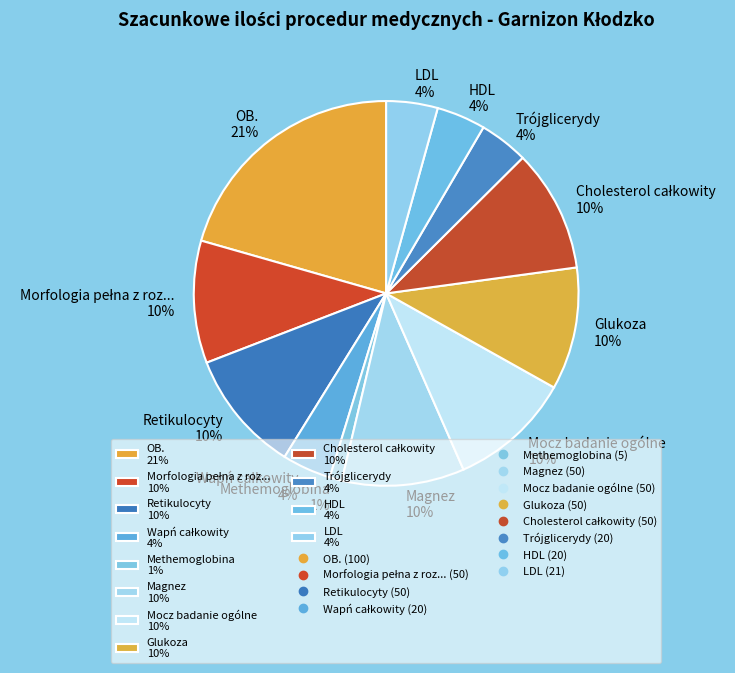

Is the sum of Mocz badanie ogólne 10% and Trójglicerydy 4% greater than half?

No